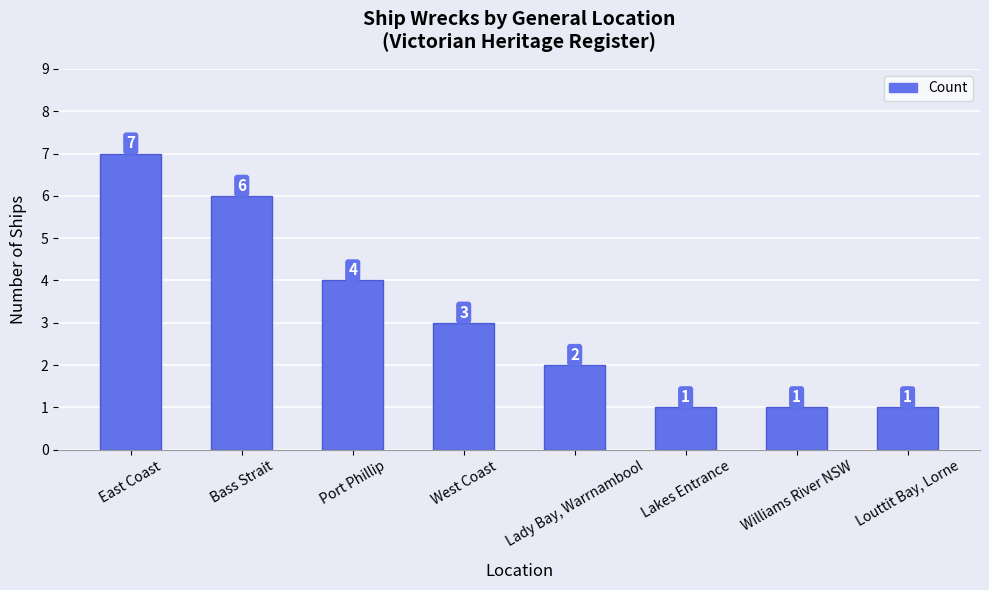

At which label is the value closest to 4?

Port Phillip